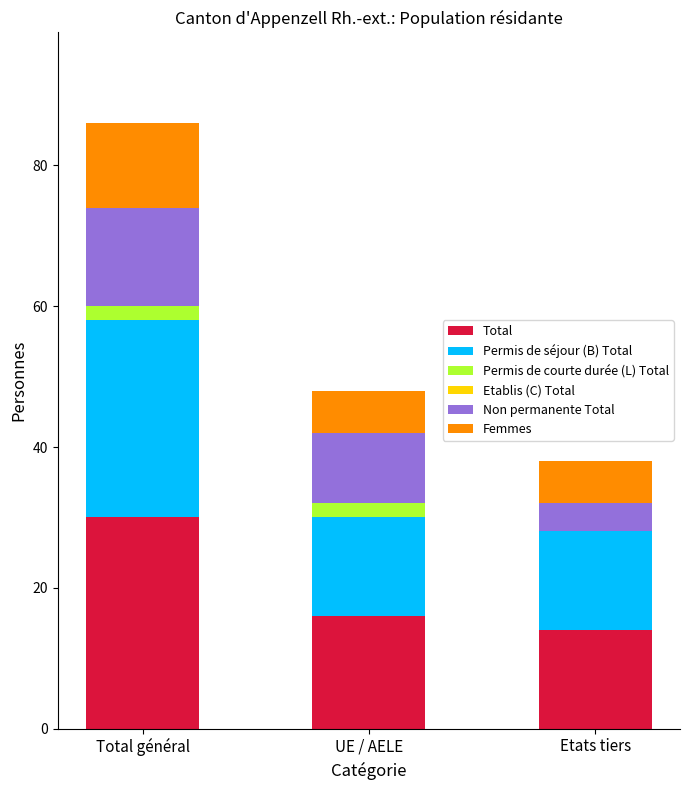

Which series changed the most between Total général and Etats tiers?

Total